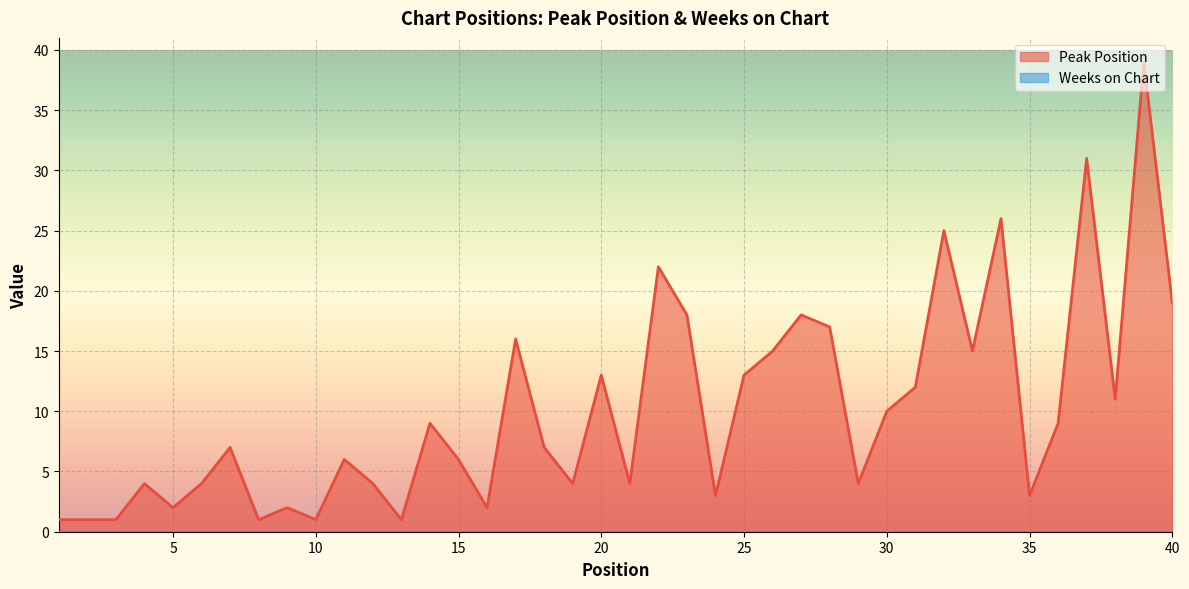

Which has a higher value, 2 or 3?

2